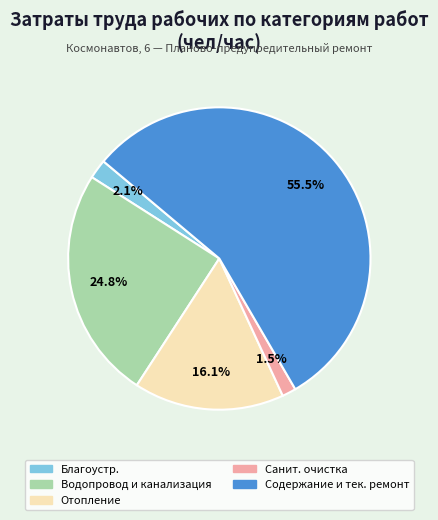

Rank the categories by value from highest to lowest.

Содержание и текущий ремонт, Водопровод и канализация, Отопление, Благоустройство, Санитарная очистка